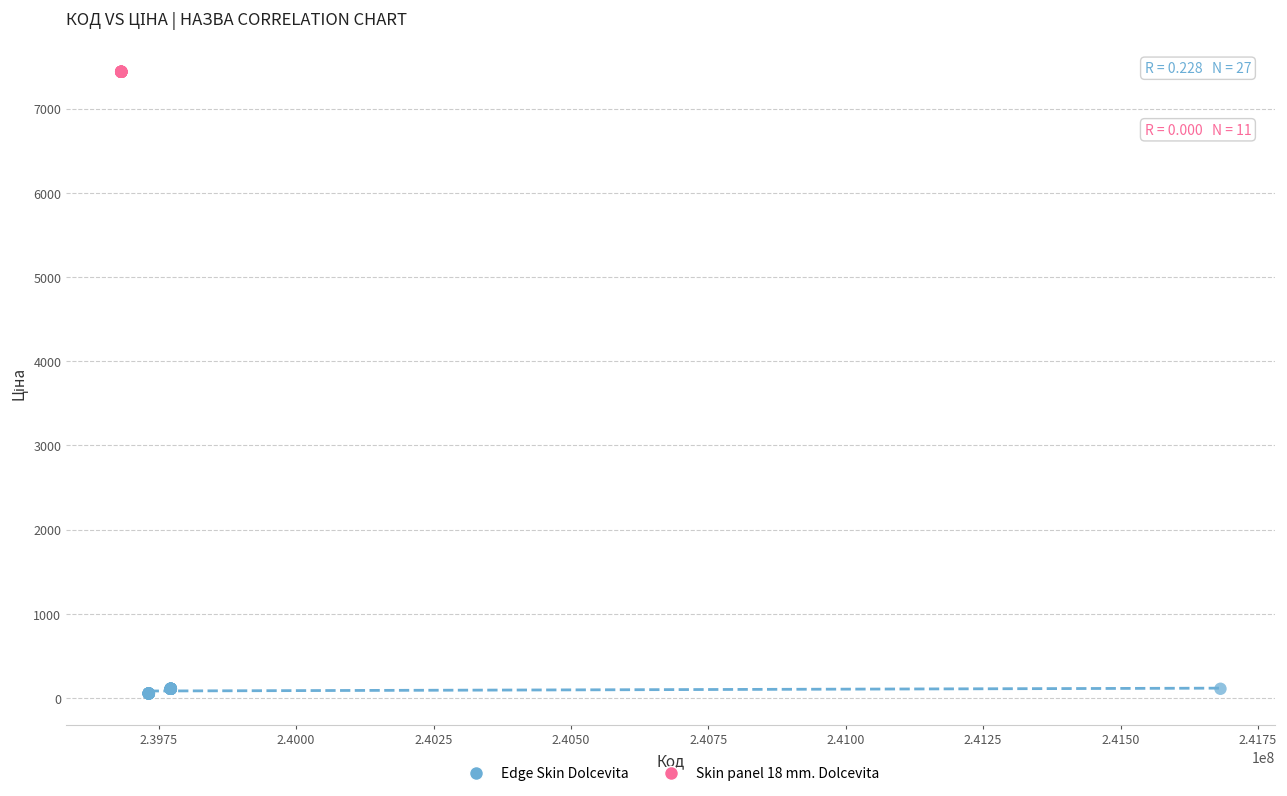

Which series reaches the minimum Y coordinate?

Edge Skin Dolcevita